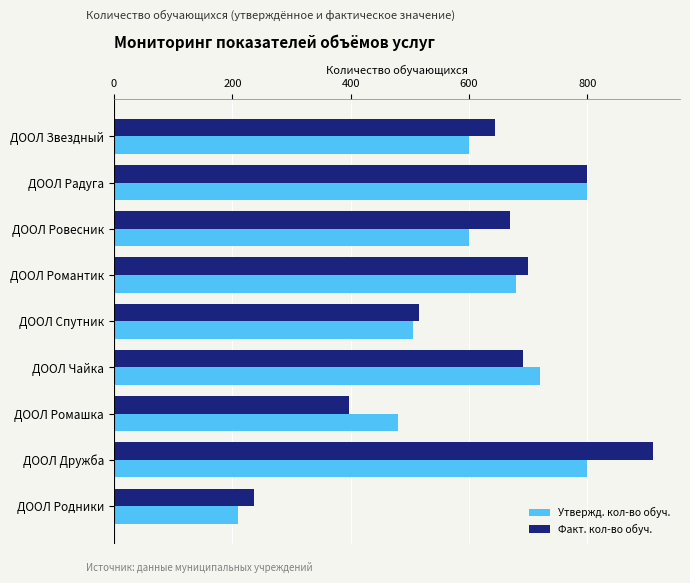

What is the difference between the second highest and minimum values in the Утвержд. кол-во обуч. series?

590